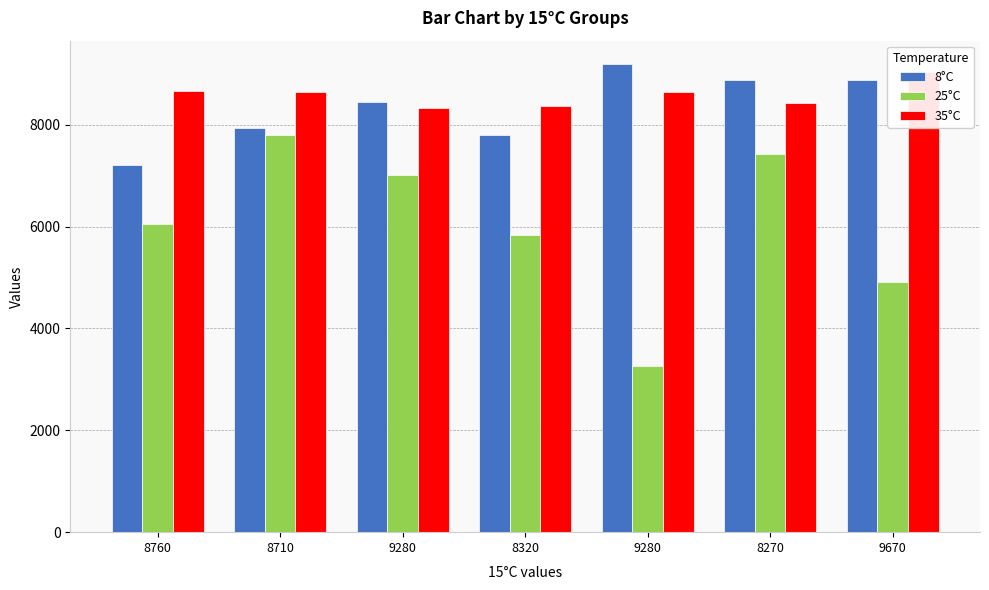

At which label does 25°C reach its minimum?

9280